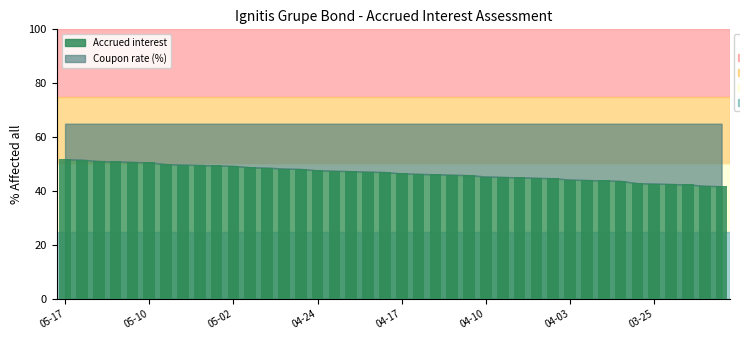

What is the value of the 19th bar from the left?

47.2